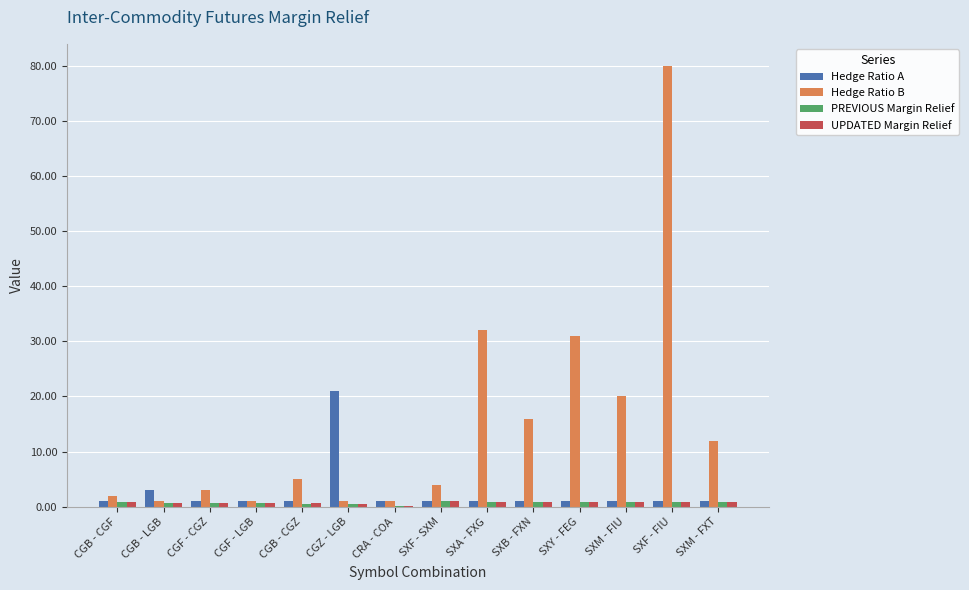

What is the sum of all Hedge Ratio B values?

209.0